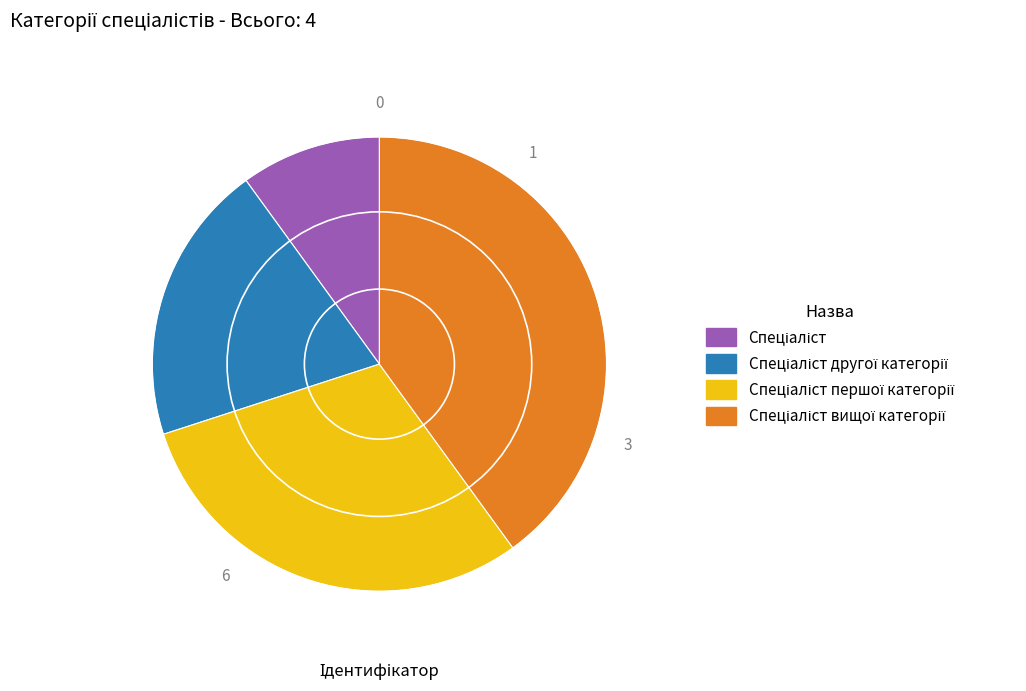

Is there any slice that represents more than half of the pie?

No